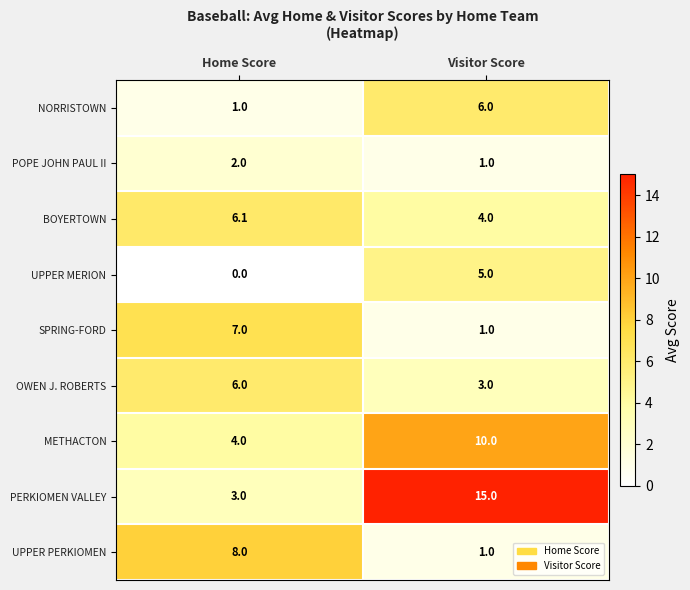

Which series has the widest spread of values?

PERKIOMEN VALLEY